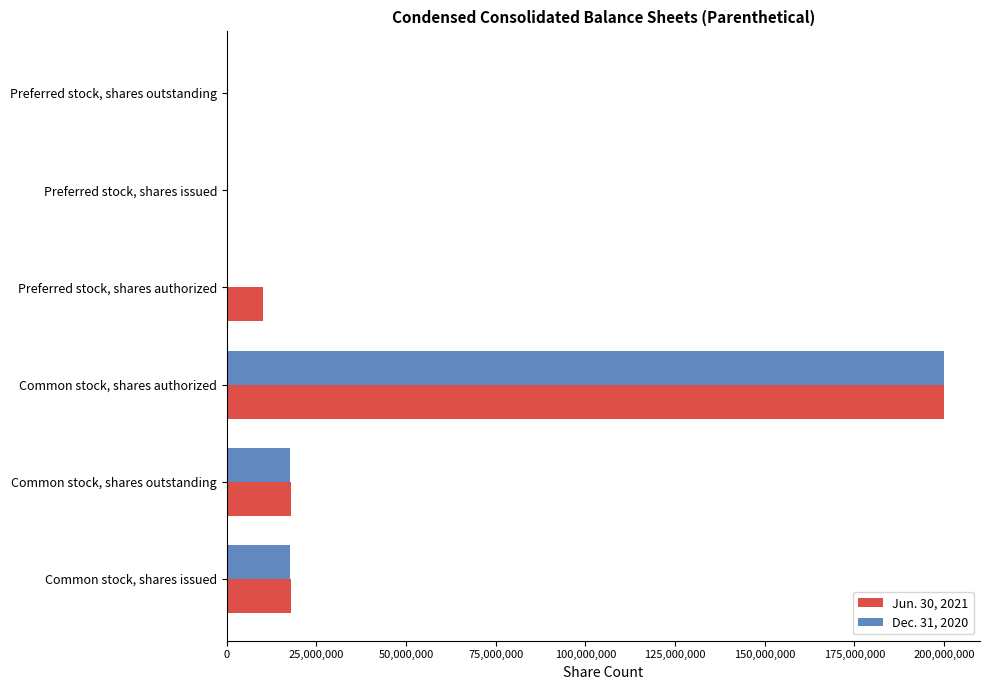

At which category is the sum across all series the highest?

Common stock, shares authorized